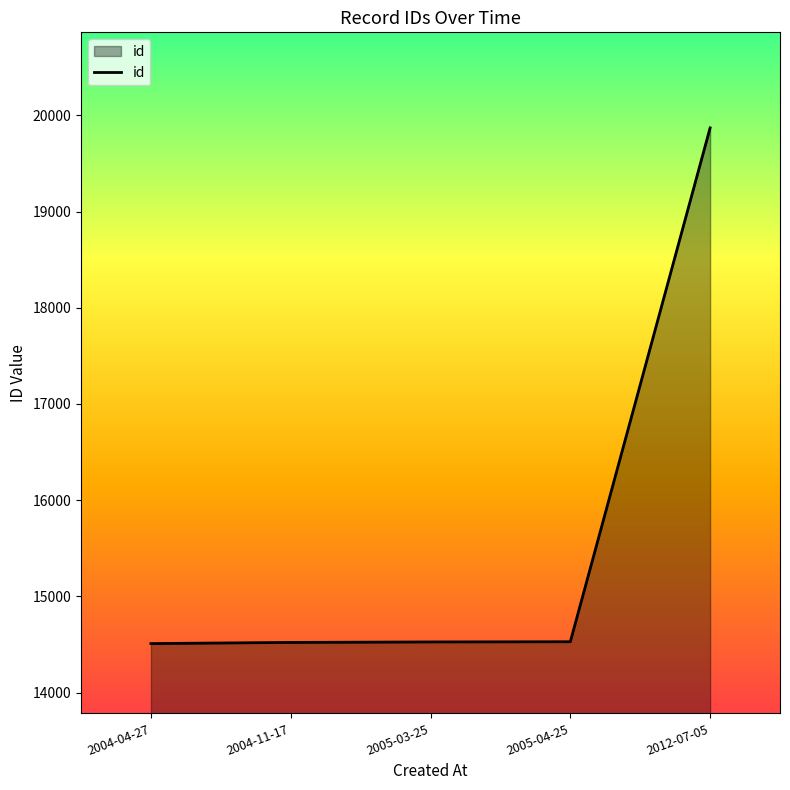

At which label is the value closest to 17189?

2005-04-25